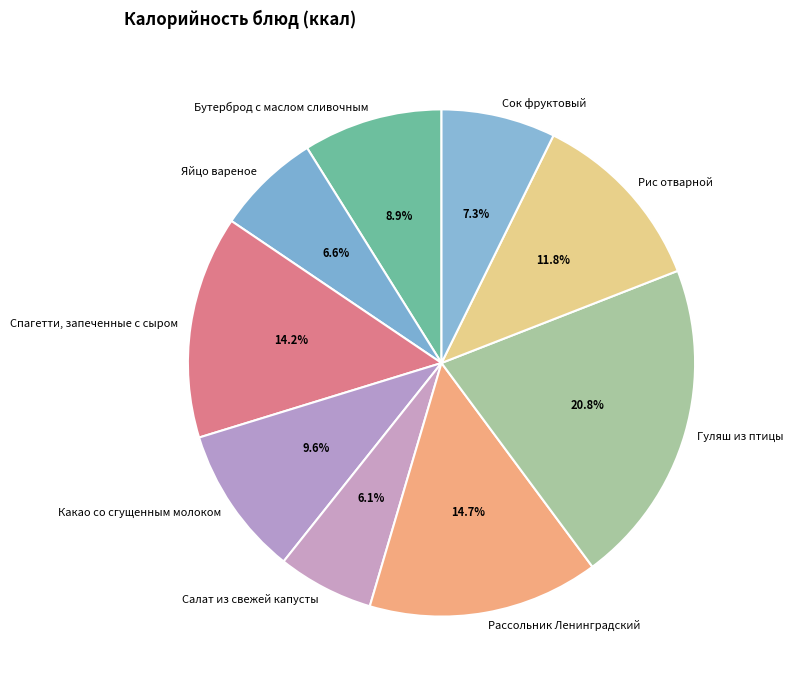

What is the smallest slice in the pie chart?

Салат из свежей капусты